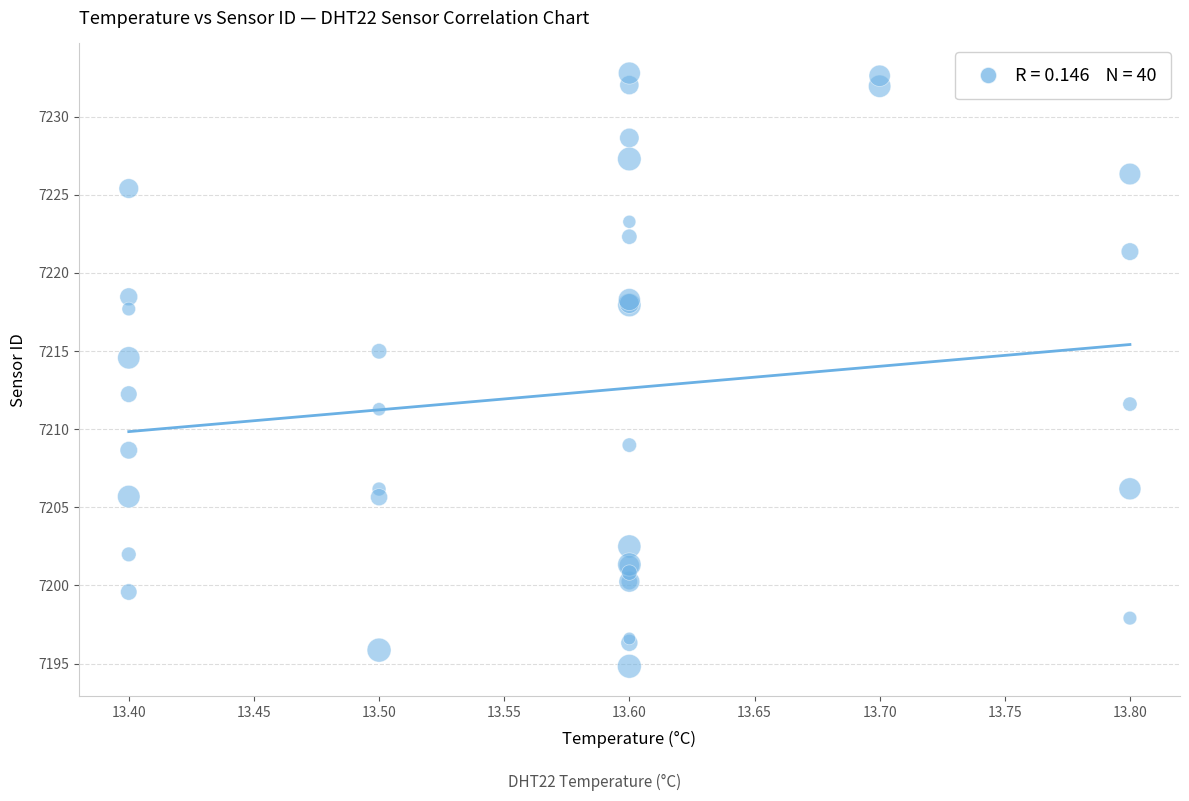

What Y value in the scatter plot is closest to 7213?

7212.2